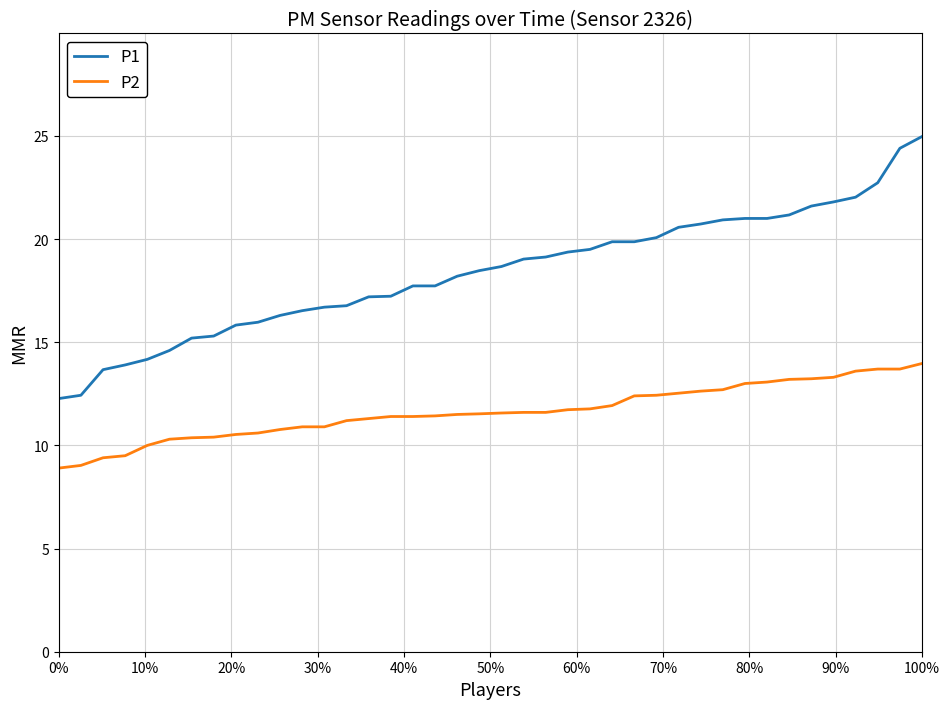

What is the greatest value displayed?

25.0